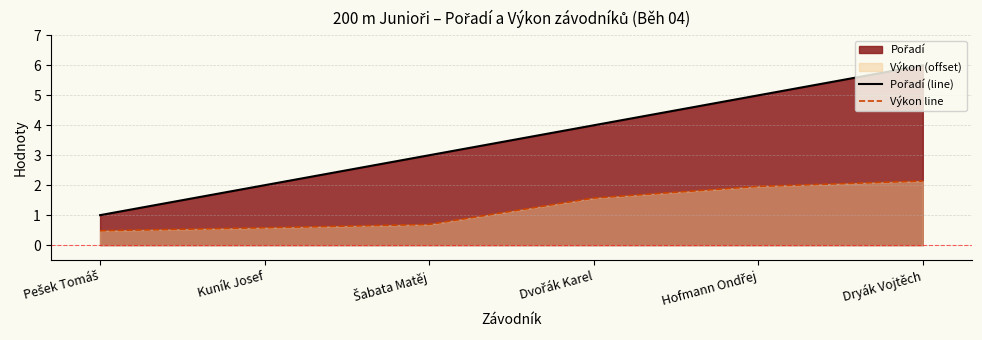

Is the value of Výkon line at Šabata Matěj greater than the value of Pořadí (line) at Hofmann Ondřej?

No